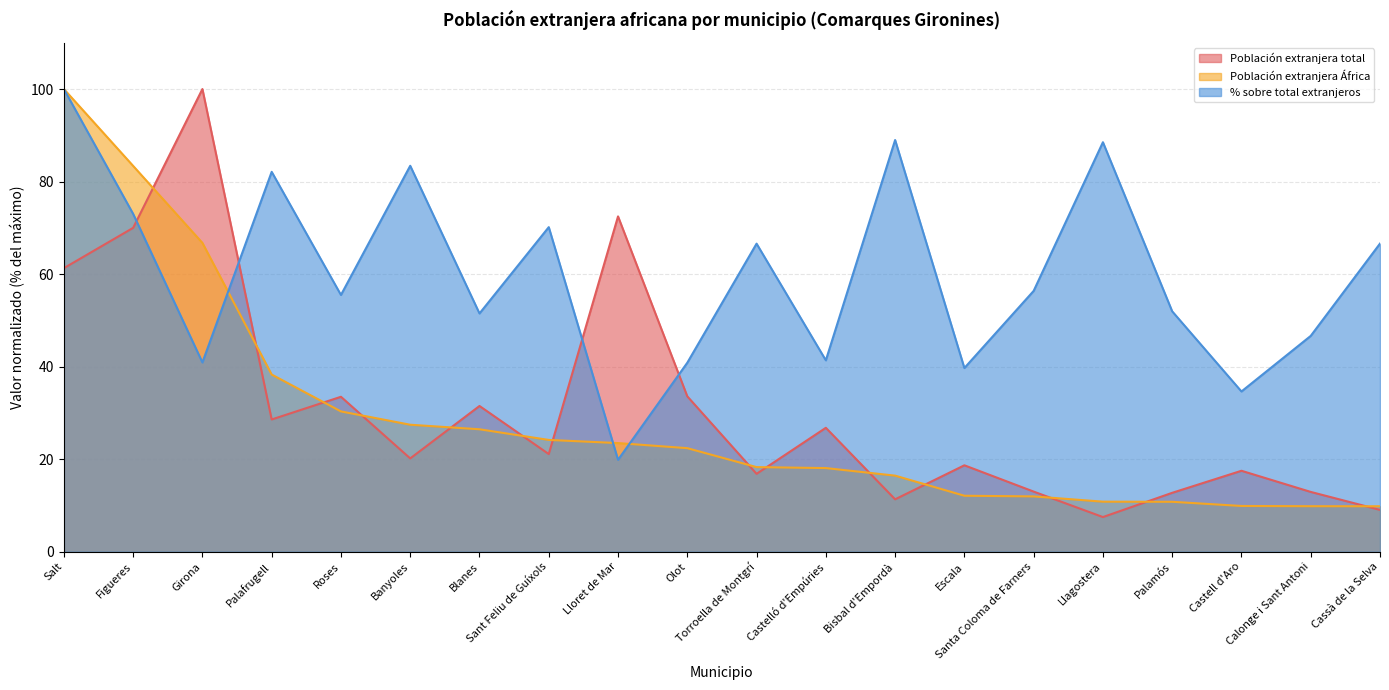

Where do Población extranjera total and % sobre total extranjeros first cross each other?

Figueres and Girona